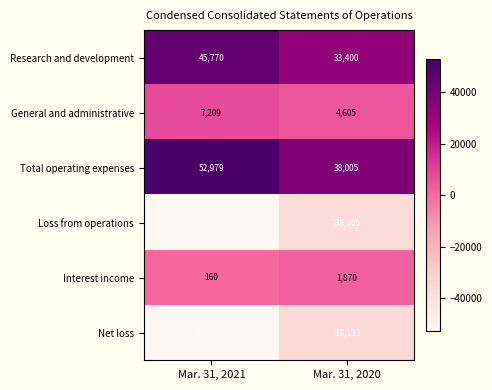

Is it true that Loss from operations equals -38005 at Mar. 31, 2020?

True